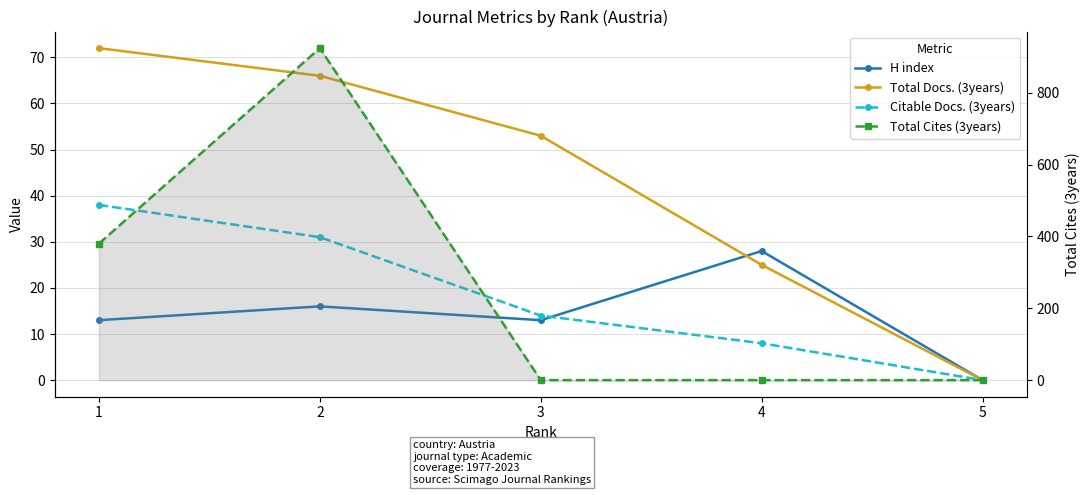

Which label corresponds to the smallest value in the chart?

5